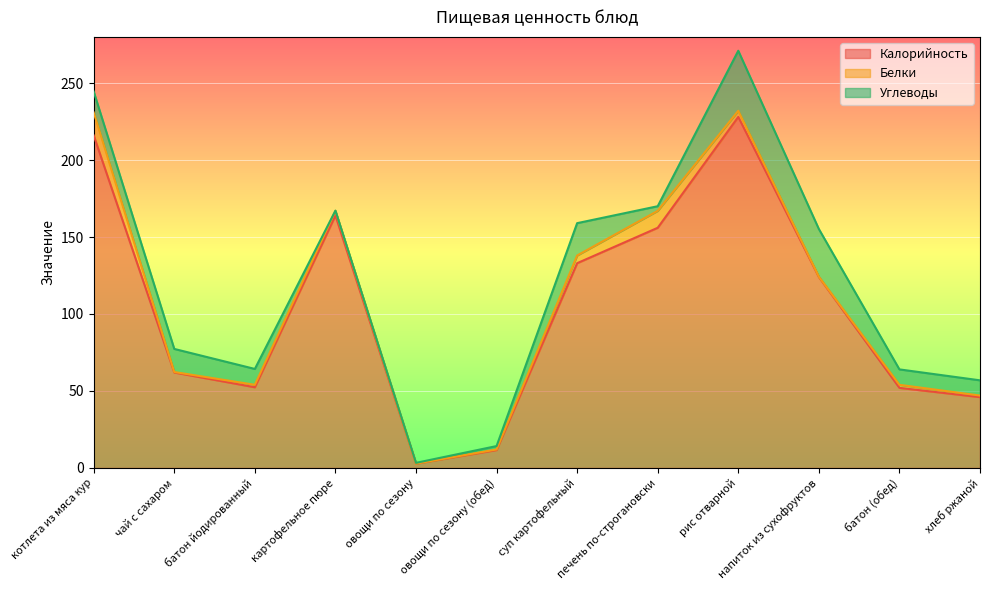

Is it true that Калорийность equals 307.8 at рис отварной?

False